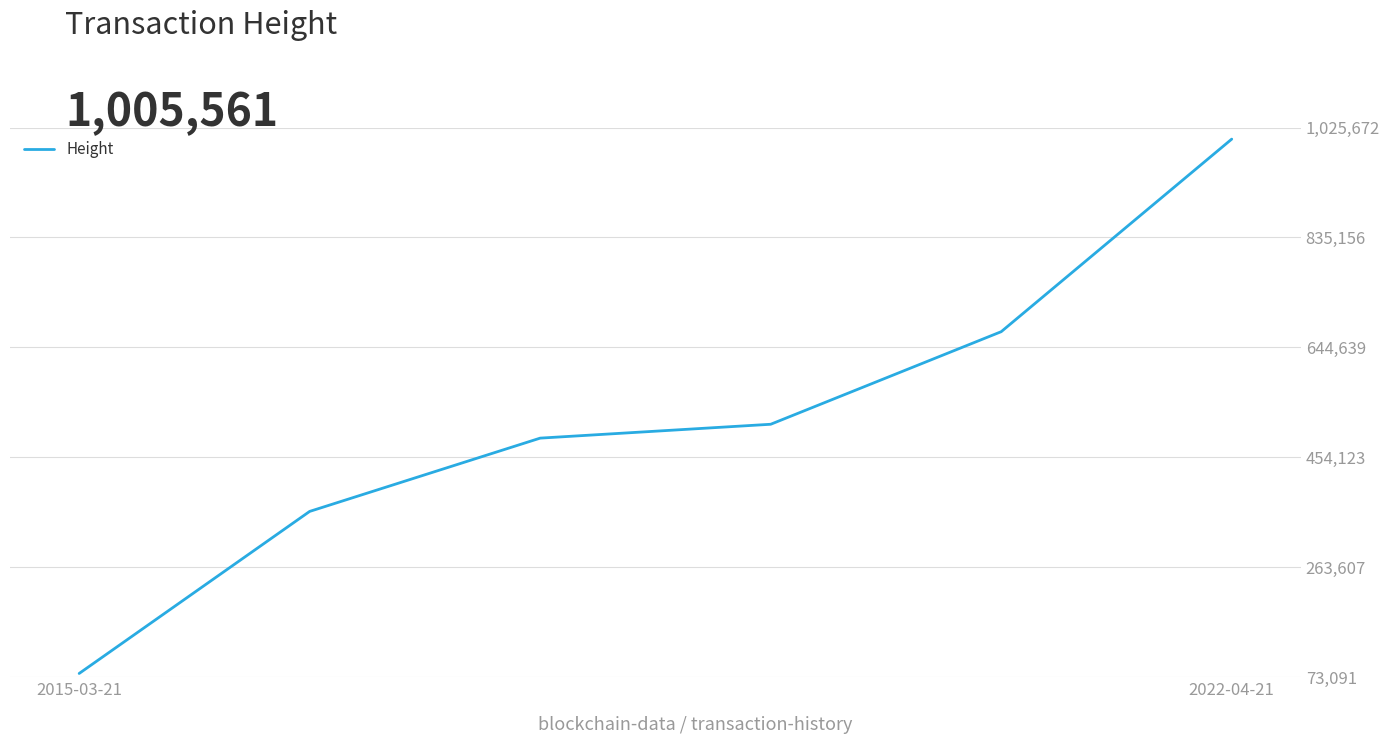

True or false: the data has more than 2 interior local peaks.

False